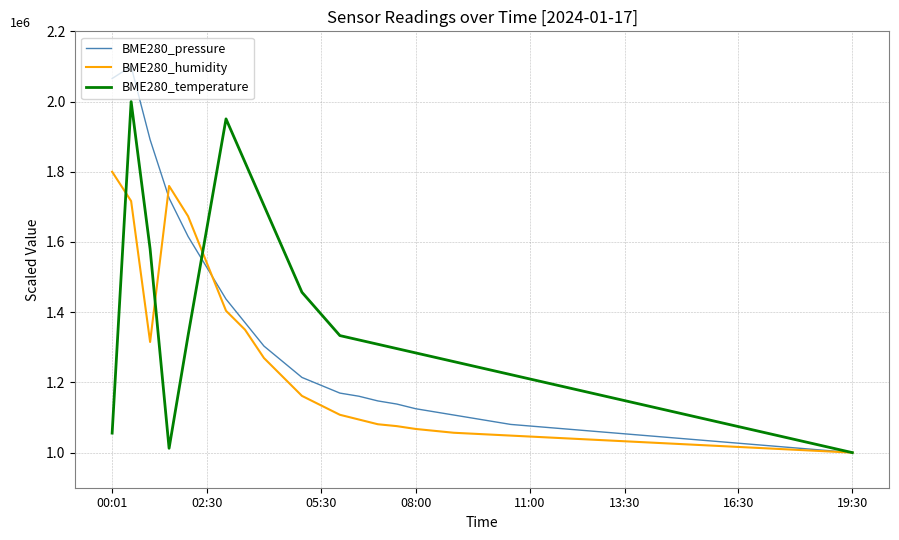

What is the value of the BME280_humidity point at the 27th from the left?

1035016.8